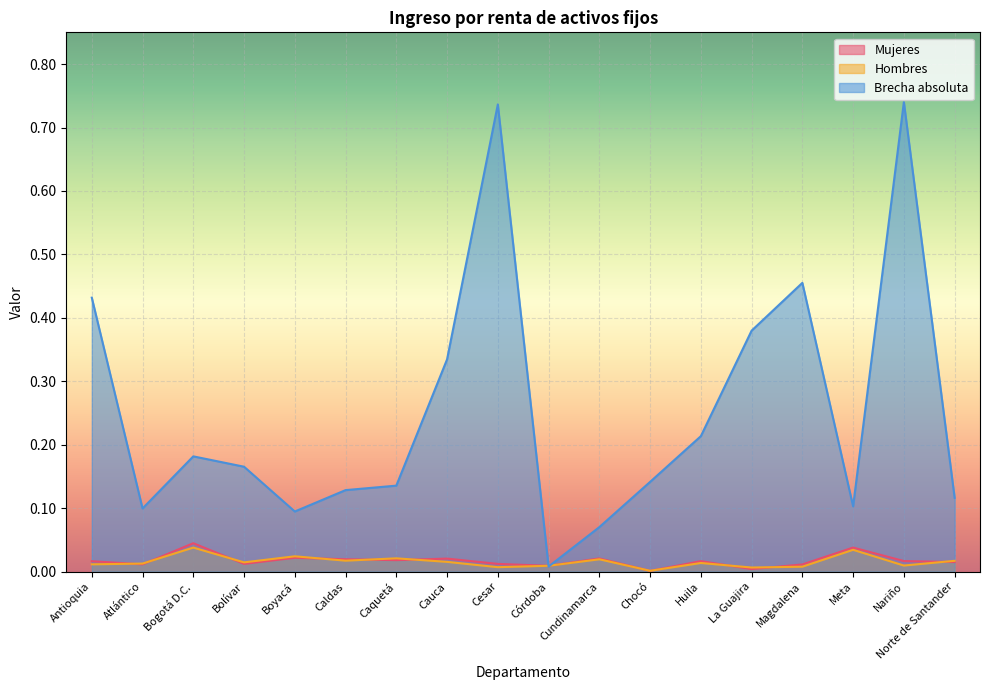

List the labels in order of Brecha absoluta value, largest first.

Nariño, Cesar, Magdalena, Antioquia, La Guajira, Cauca, Huila, Bogotá D.C., Bolívar, Chocó, Caquetá, Caldas, Norte de Santander, Meta, Atlántico, Boyacá, Cundinamarca, Córdoba